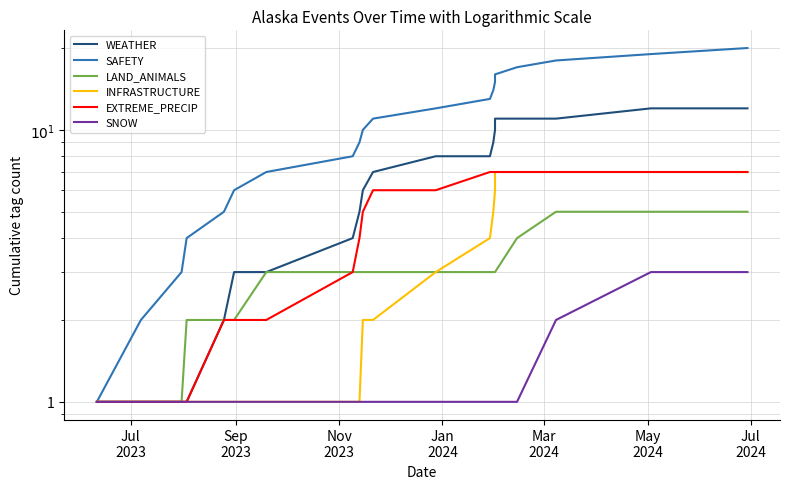

True or false: SNOW and WEATHER cross at least once.

False